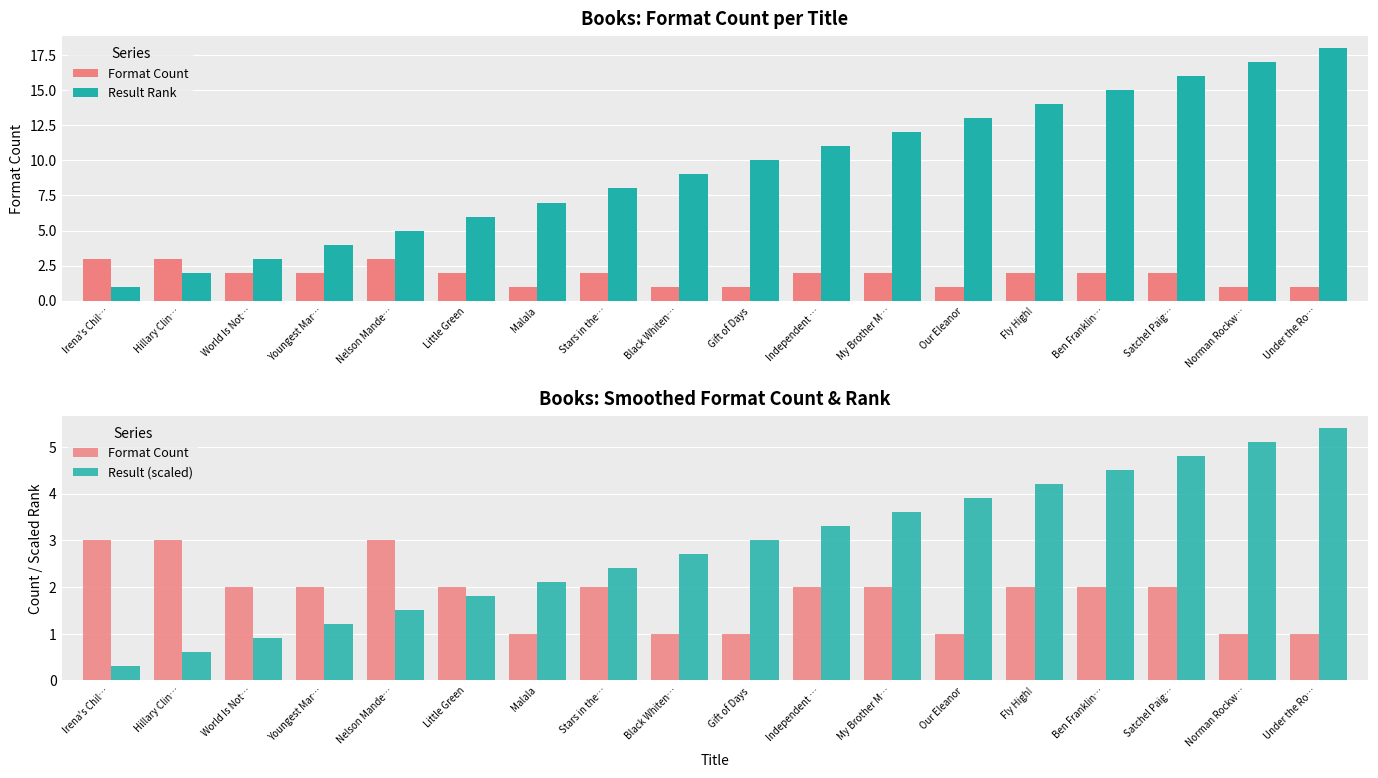

True or false: Result (scaled) has a value of 3.3 at Independent ….

True